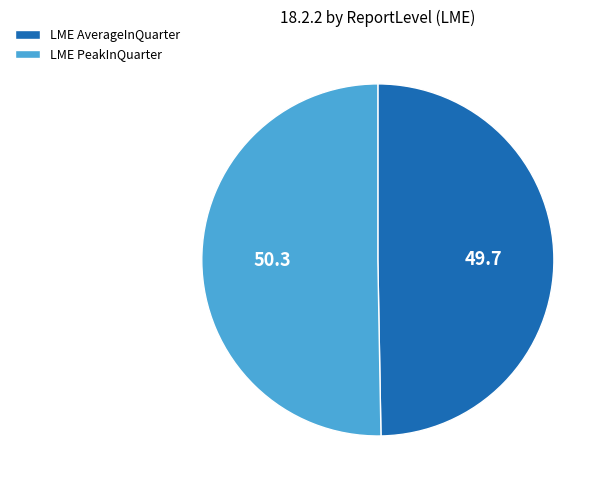

Which category has the biggest portion of the pie?

LME PeakInQuarter